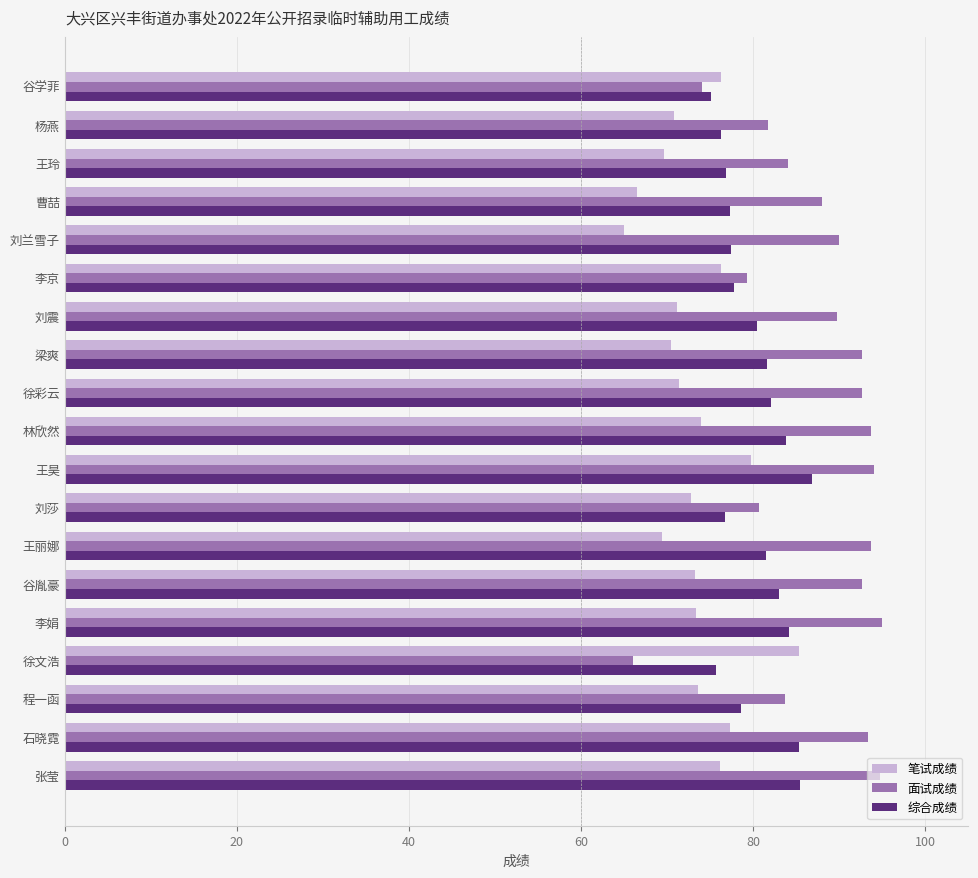

Is the value of 面试成绩 at 王昊 greater than the value of 笔试成绩 at 刘震?

Yes